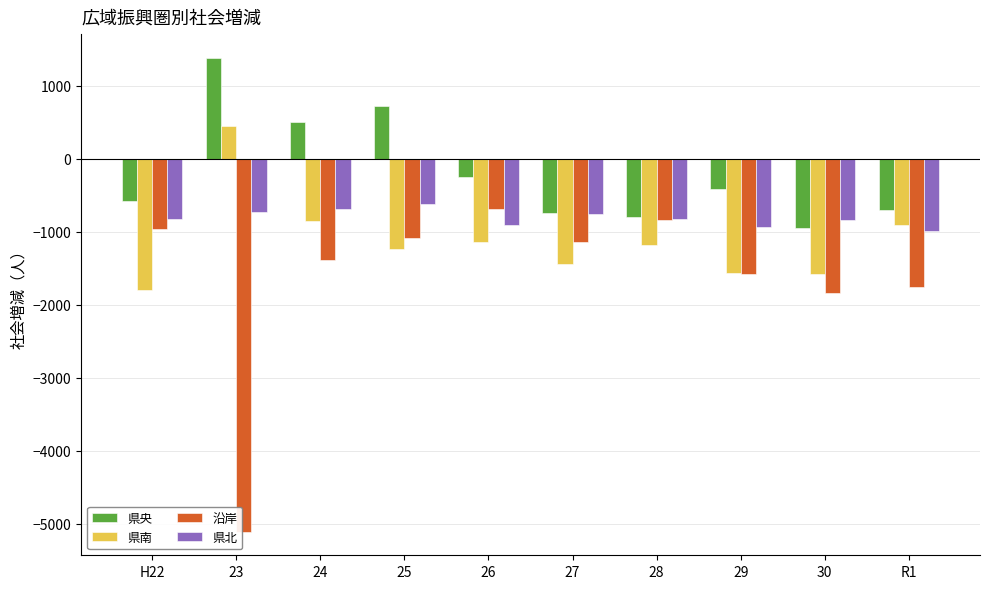

List the series in order of their overall mean, highest first.

県央, 県北, 県南, 沿岸